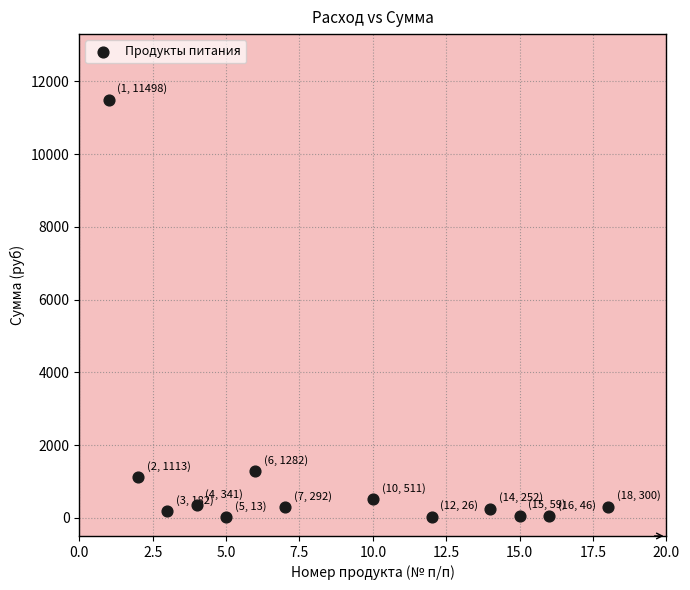

What Y value in the scatter plot is closest to 5755?

1281.6